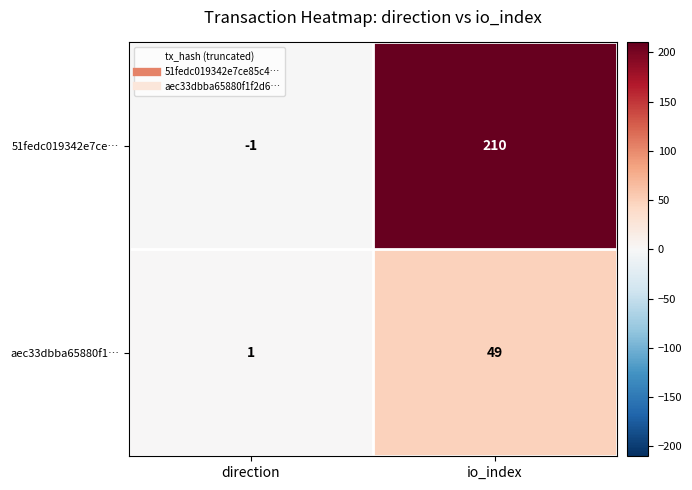

What is the average value of the aec33dbba65880f1… series?

25